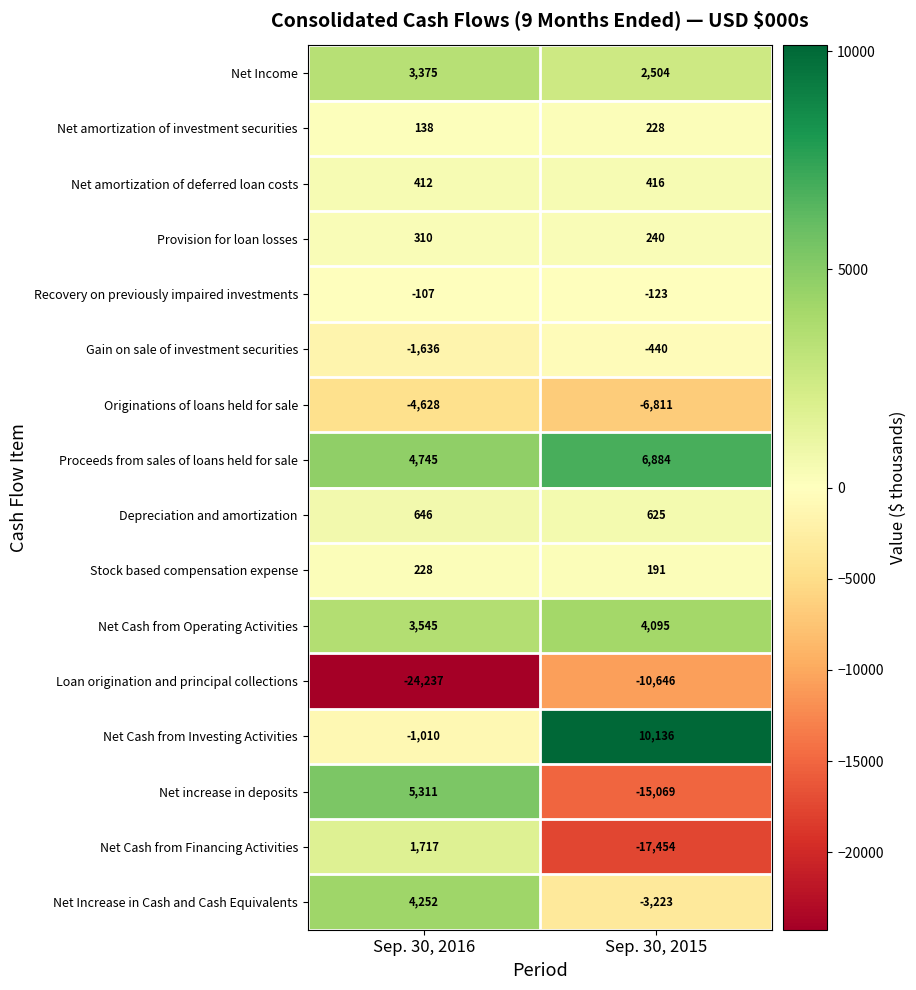

What value does the Originations of loans held for sale series have at Sep. 30, 2015?

-6811